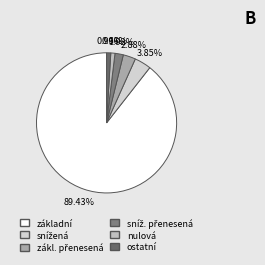

Rank the categories by value from lowest to highest.

nulová, ostatní, sníž. přenesená, zákl. přenesená, snížená, základní